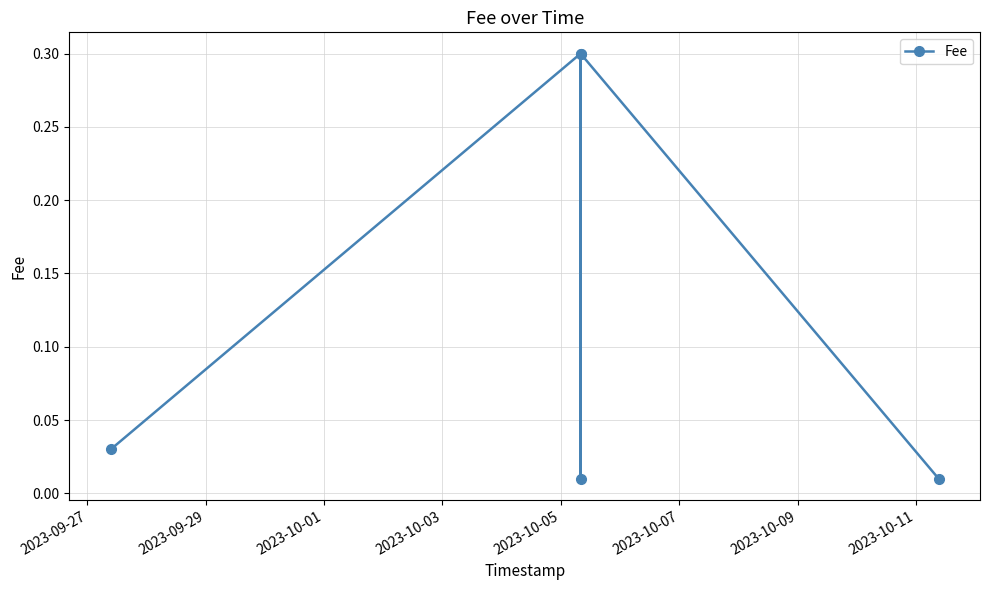

The value at 2023-10-03 is 0.5. True or false?

False